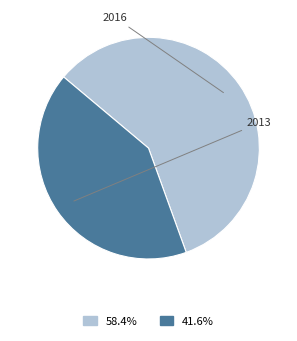

Rank the categories by value from highest to lowest.

2016, 2013